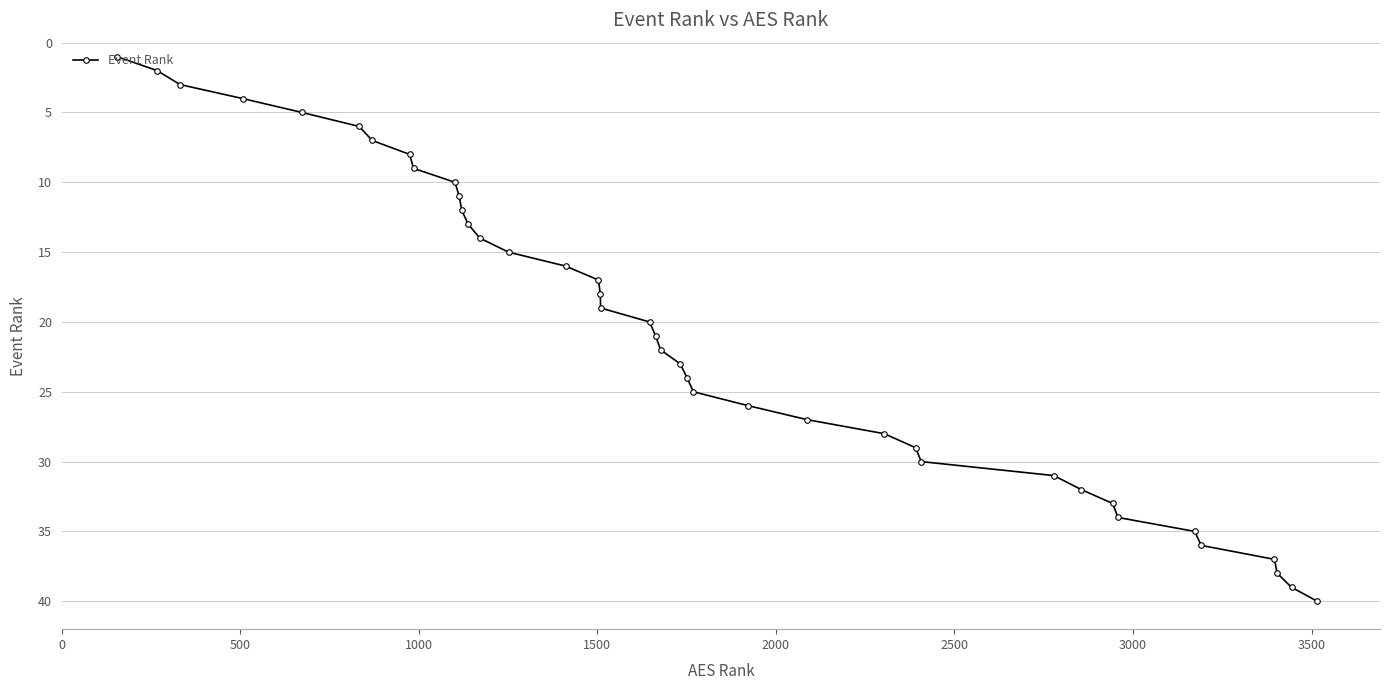

What is the difference between the second highest and minimum values?

38